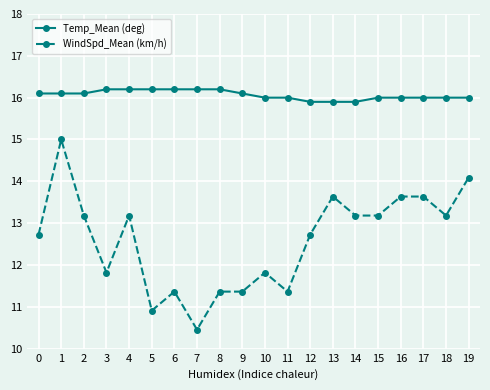

List the series in order of their peak value, lowest first.

WindSpd_Mean (km/h), Temp_Mean (deg)